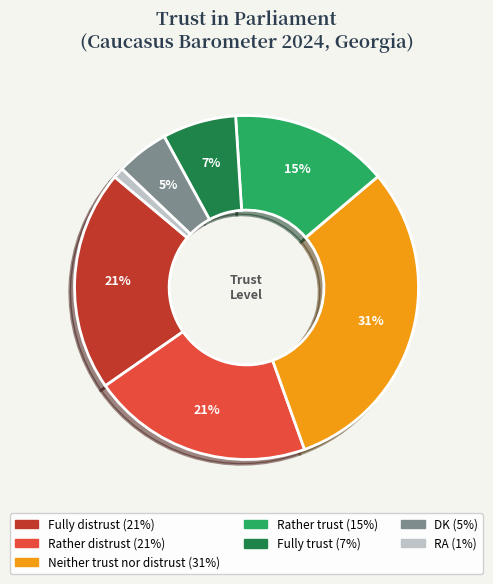

To the nearest percent, what is the combined percentage of Fully trust and Fully distrust?

28%